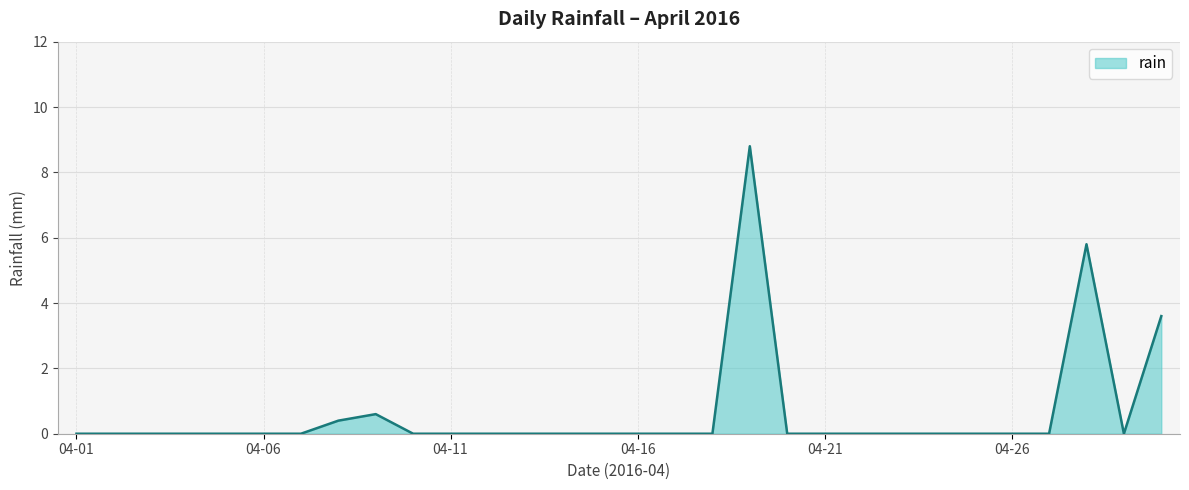

Count the number of categories in the chart.

30